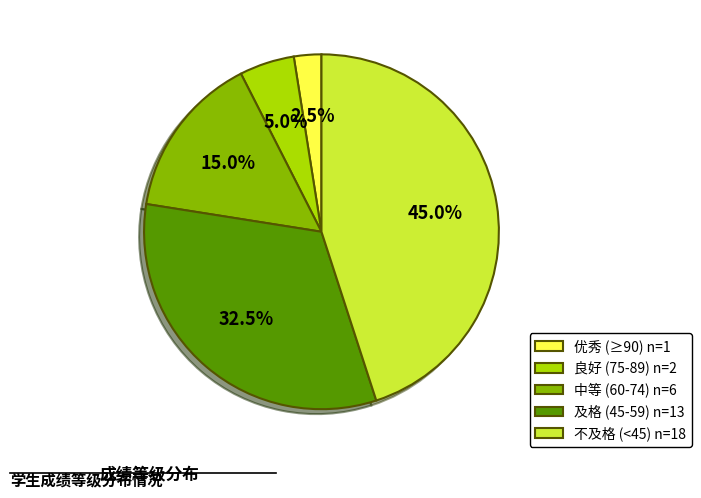

Is there a majority slice in this chart?

No